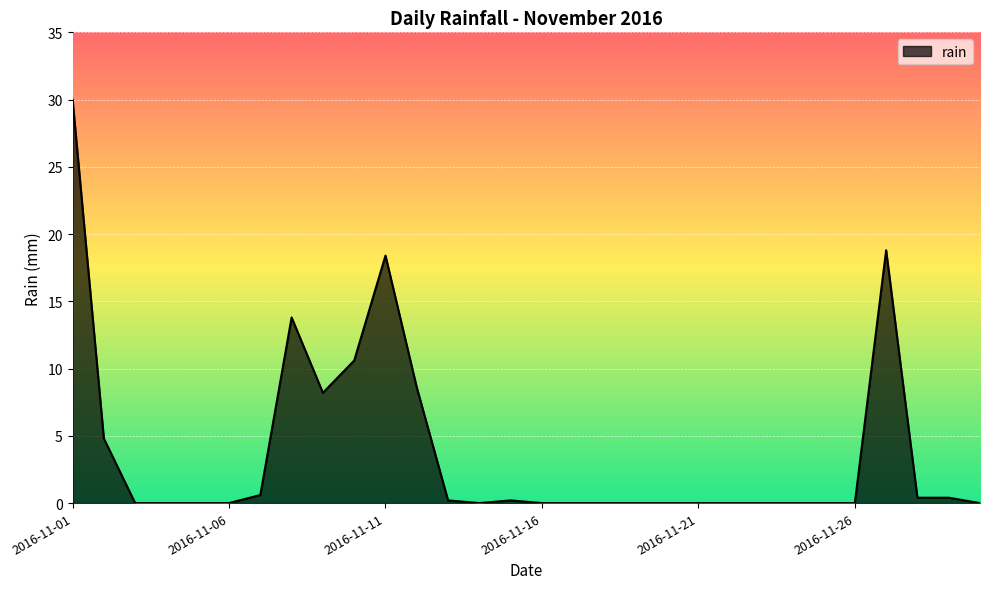

What is the maximum value shown in the chart?

30.0